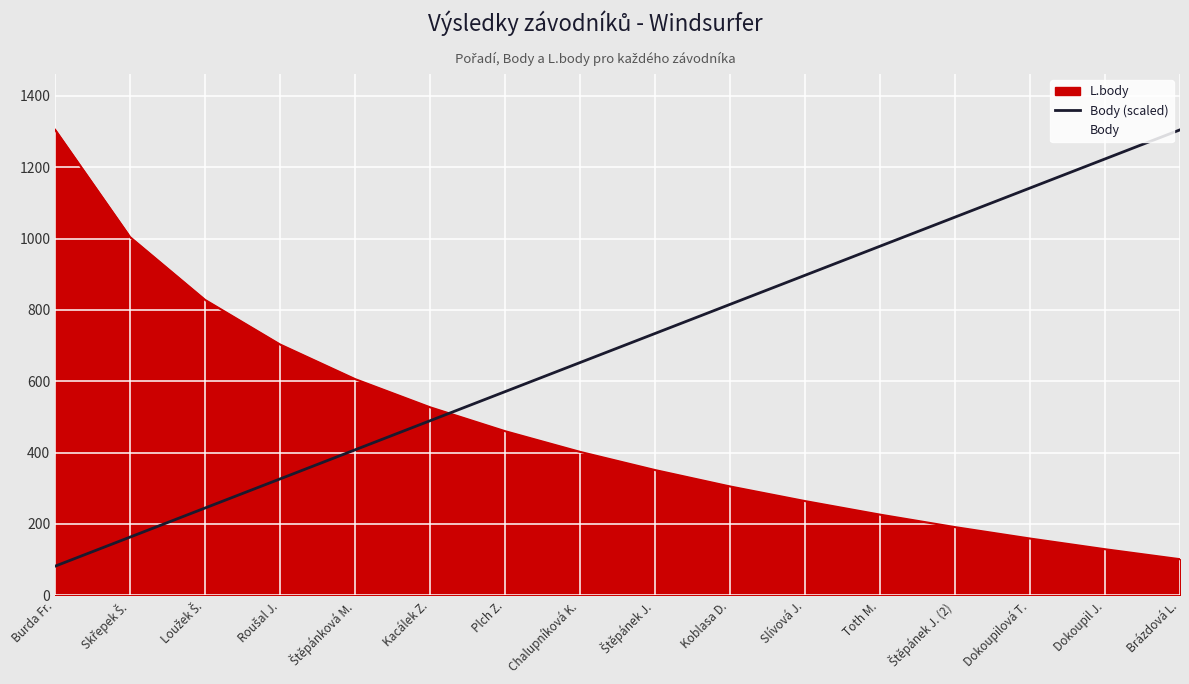

What is the difference between the maximum and minimum values?

1223.4